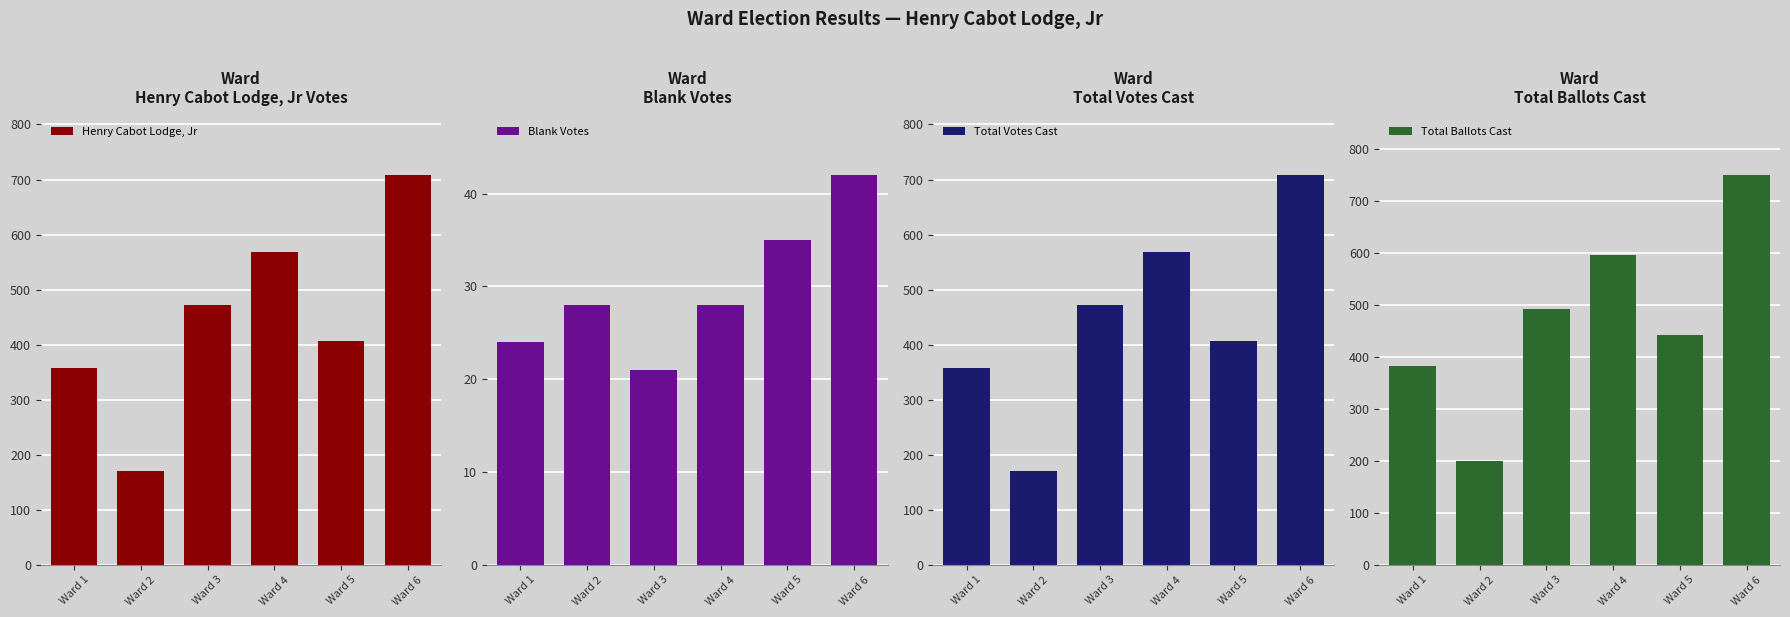

At which category does the chart reach its peak across all series?

Ward 6